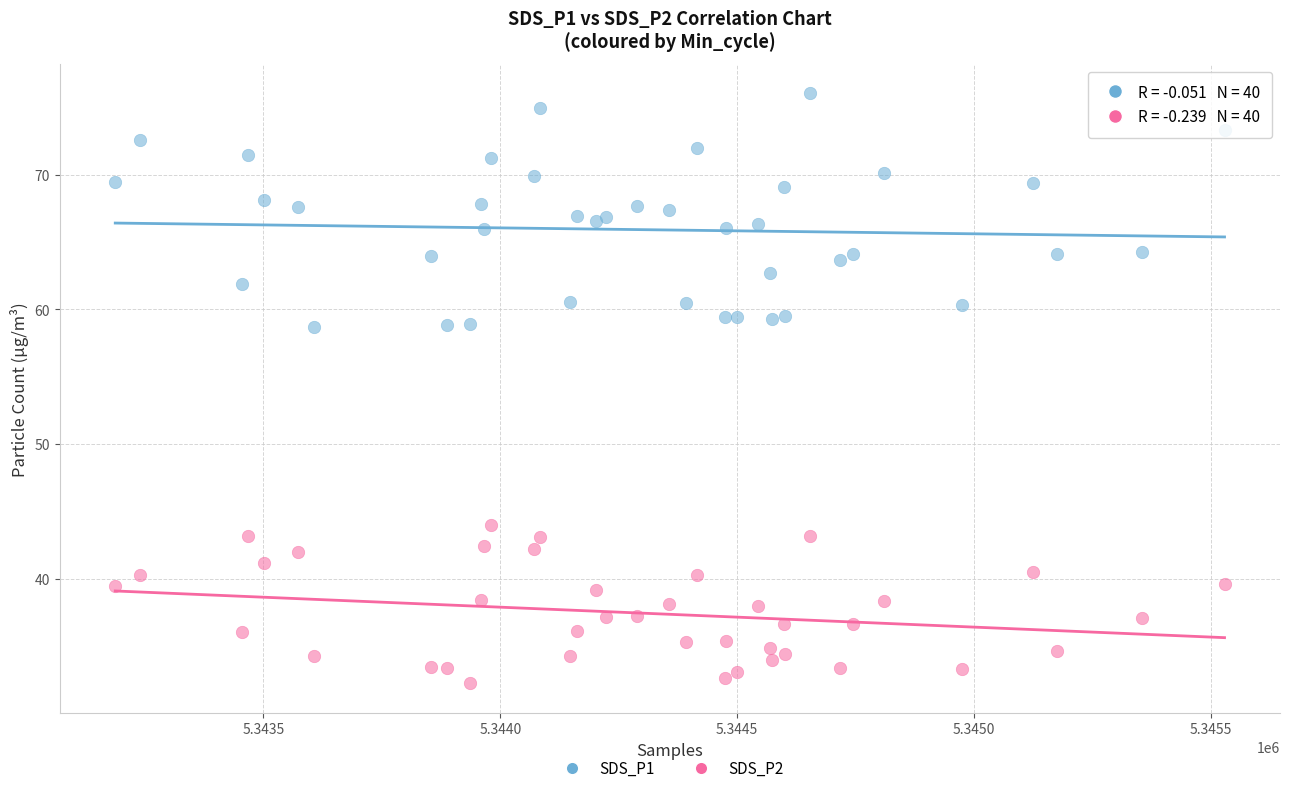

What is the X range (max minus min) for the scatter plot?

2342.0